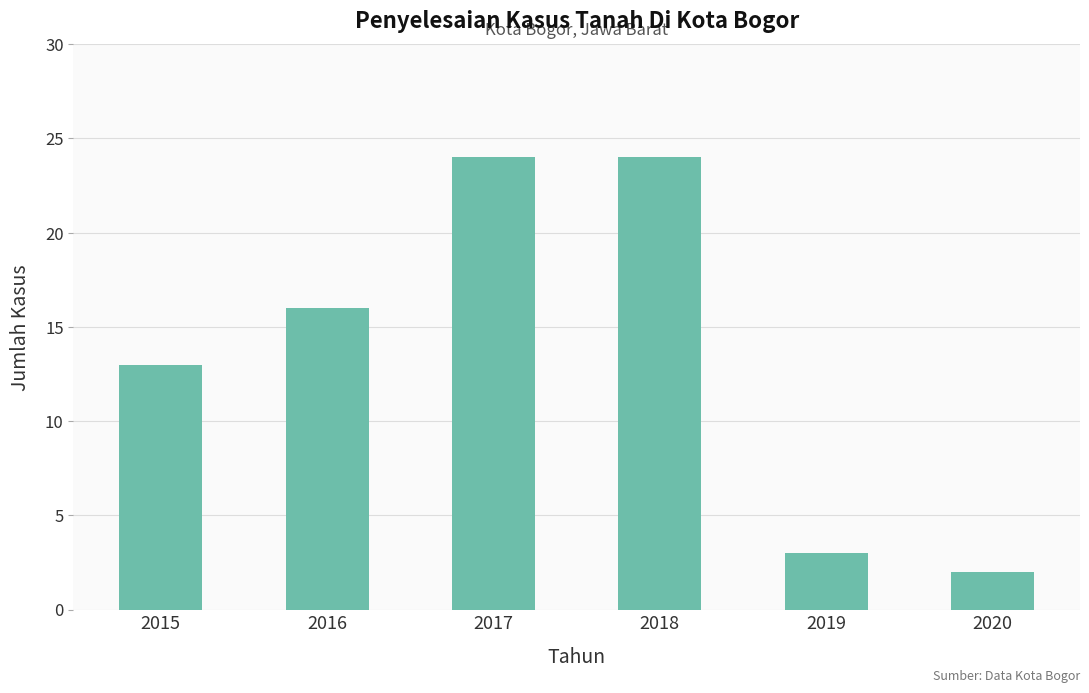

Which has a higher value, 2020 or 2016?

2016